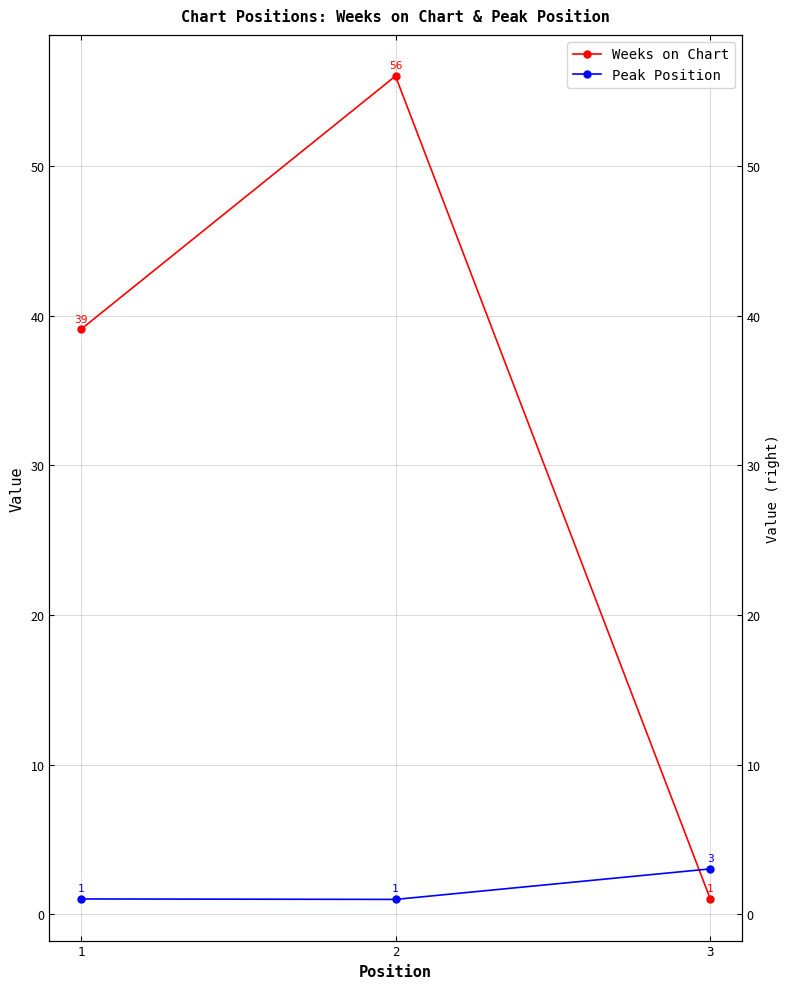

At which category does the chart reach its peak across all series?

2